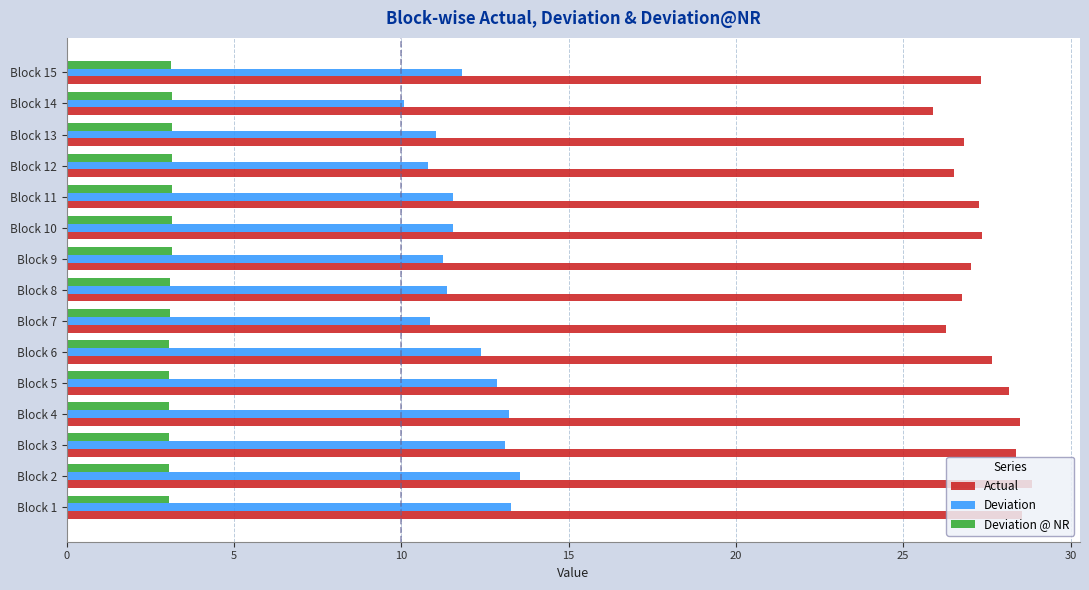

The value of Deviation at Block 15 is 11.8. True or false?

True